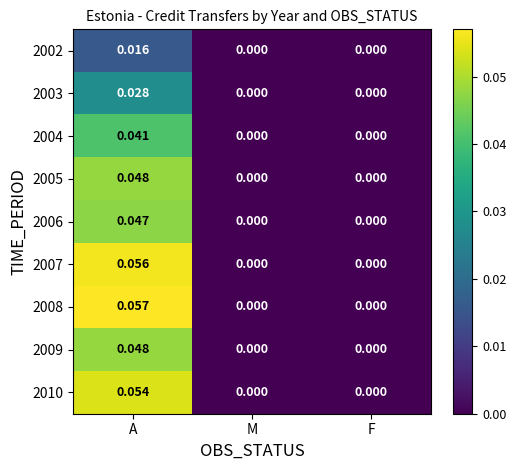

Which label corresponds to the largest value in the chart?

A